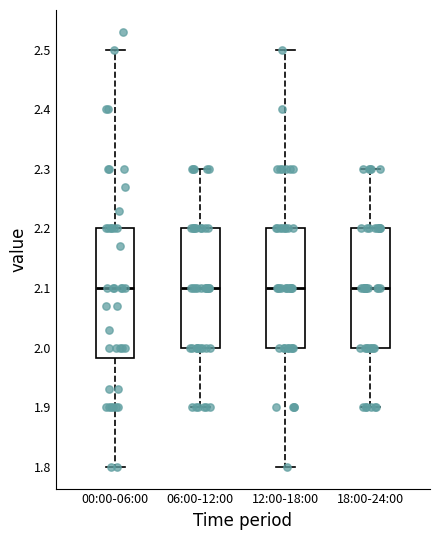

Reading left to right, read every box against the y-axis: the position of its median line, the range the box covers, and the ends of its whiskers. The values are not printed on the chart, so give them approximately, as read against the axis.

00:00-06:00: median 2.10, box 1.98 to 2.20, whiskers 1.80 to 2.50
06:00-12:00: median 2.10, box 2.00 to 2.20, whiskers 1.90 to 2.30
12:00-18:00: median 2.10, box 2.00 to 2.20, whiskers 1.80 to 2.50
18:00-24:00: median 2.10, box 2.00 to 2.20, whiskers 1.90 to 2.30